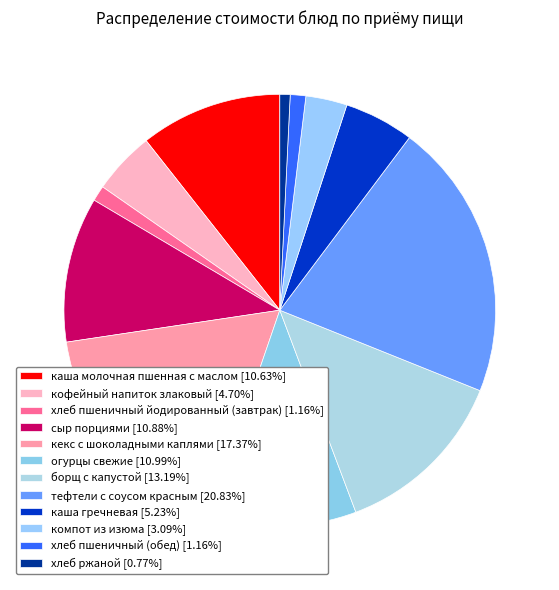

Rank the categories by value from highest to lowest.

тефтели с соусом красным, кекс с шоколадными каплями, борщ с капустой, огурцы свежие, сыр порциями, каша молочная пшенная с маслом, каша гречневая, кофейный напиток злаковый, компот из изюма, хлеб пшеничный йодированный (завтрак), хлеб пшеничный (обед), хлеб ржаной